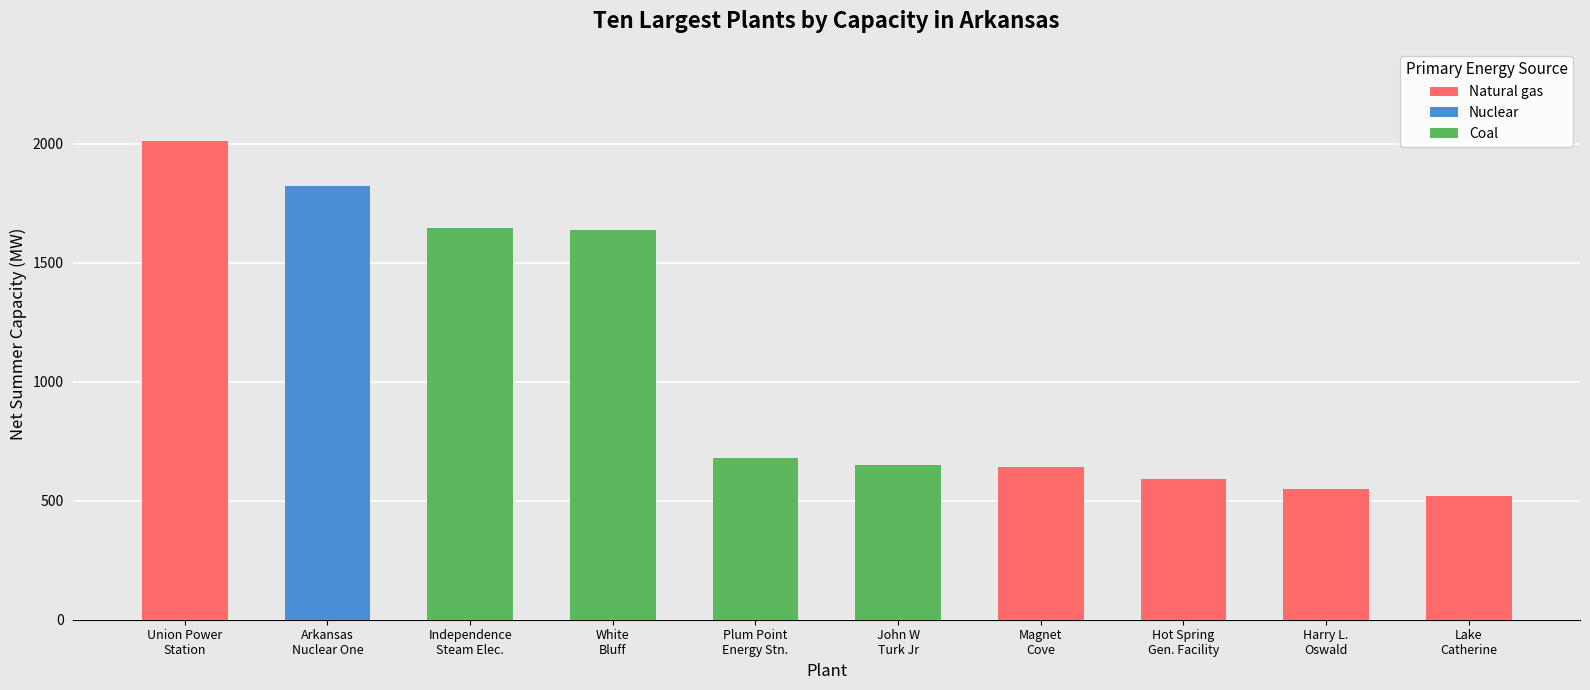

True or false: the data shows 680.0 at Plum Point Energy Station.

True